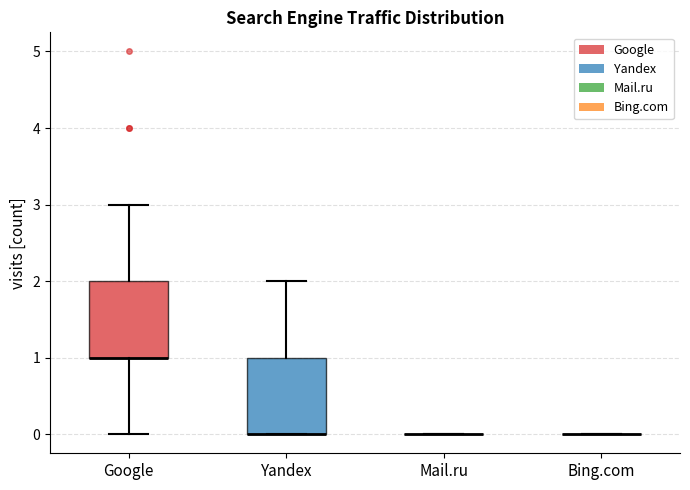

Reading left to right, transcribe this box plot: for each box, give where its median line is, the range the box spans, and where its two whiskers end, as read against the y-axis. The values are not printed on the chart, so give them approximately, as read against the axis.

Google: median 1 (drawn on the box's lower edge), box 1 to 2, whiskers 0 to 3
Yandex: median 0 (drawn on the box's lower edge), box 0 to 1, whiskers 0 to 2
Mail.ru: box collapsed to a line at 0, whiskers 0 to 0
Bing.com: box collapsed to a line at 0, whiskers 0 to 0